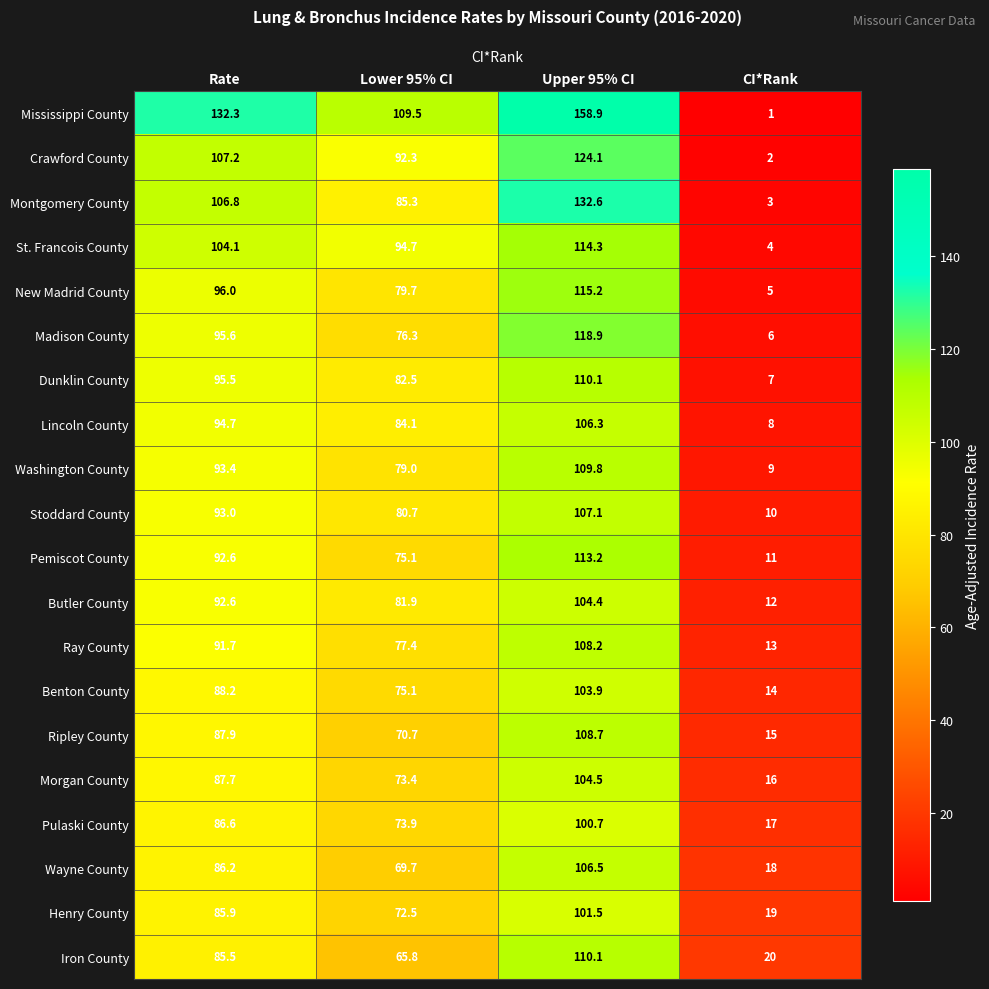

What is the difference between the second highest and minimum values in the Crawford County series?

105.2